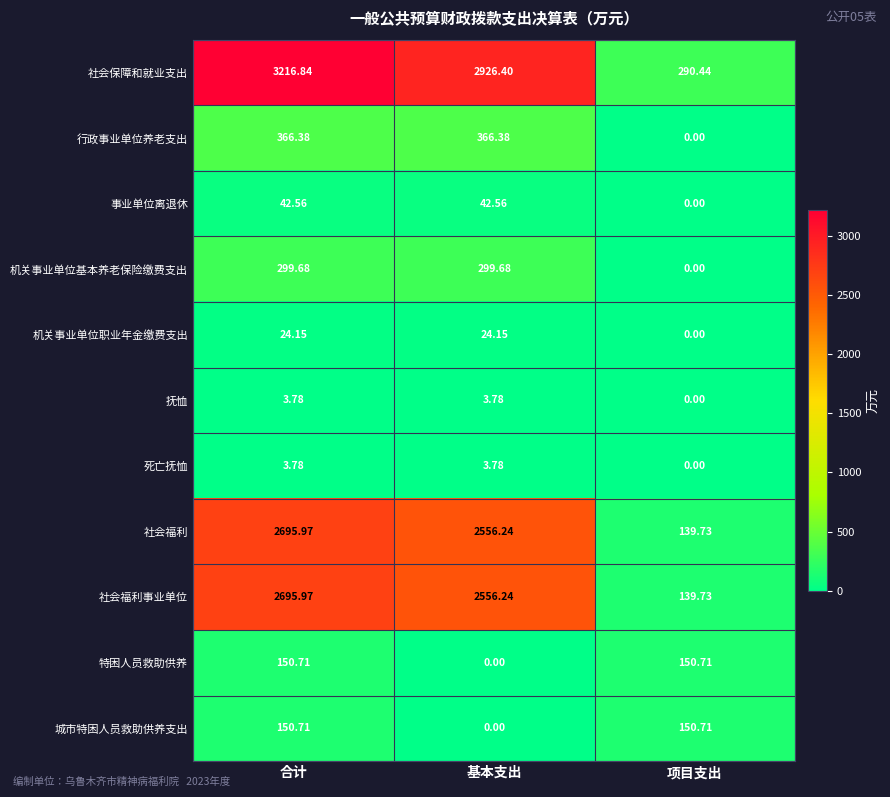

Which label corresponds to the largest value in the chart?

合计